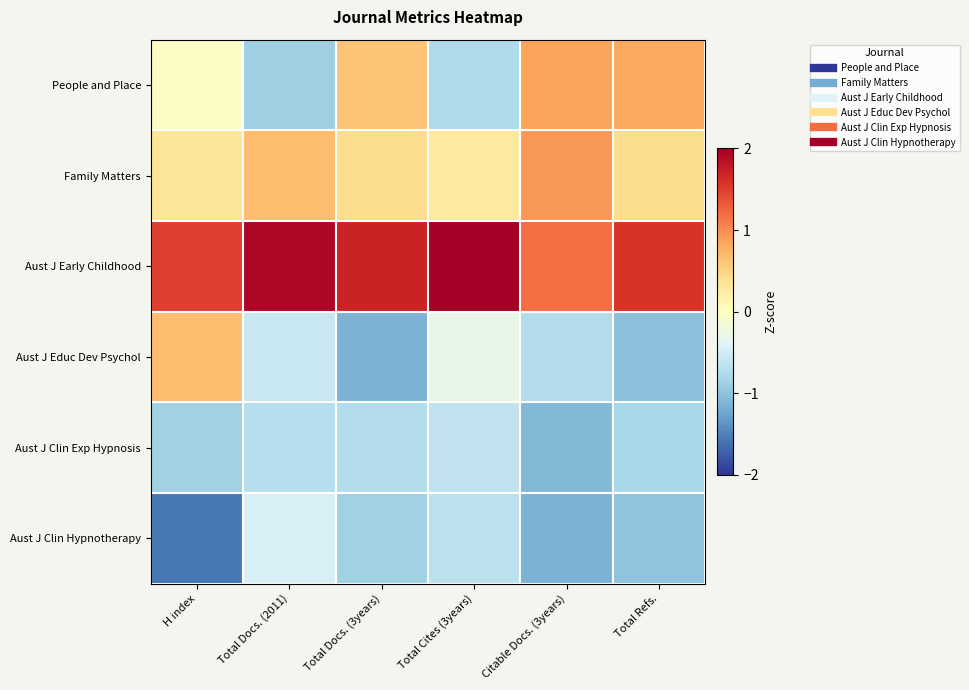

What is the smallest value displayed?

-1.6